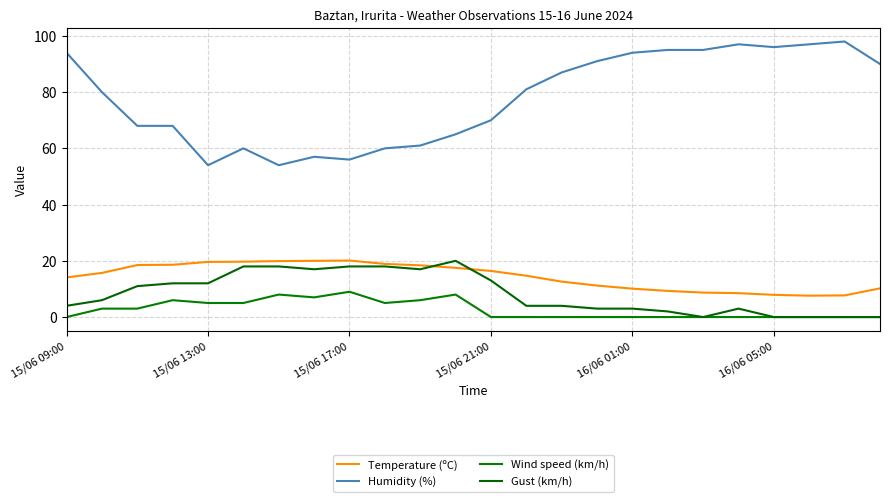

How many lines are shown in the chart?

4